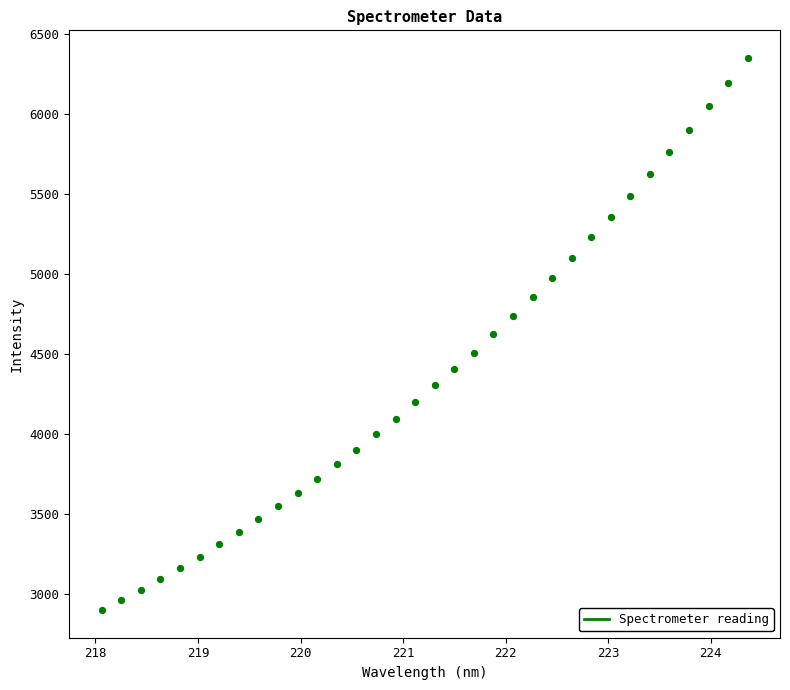

What is the range of Y values (max minus min)?

3446.1